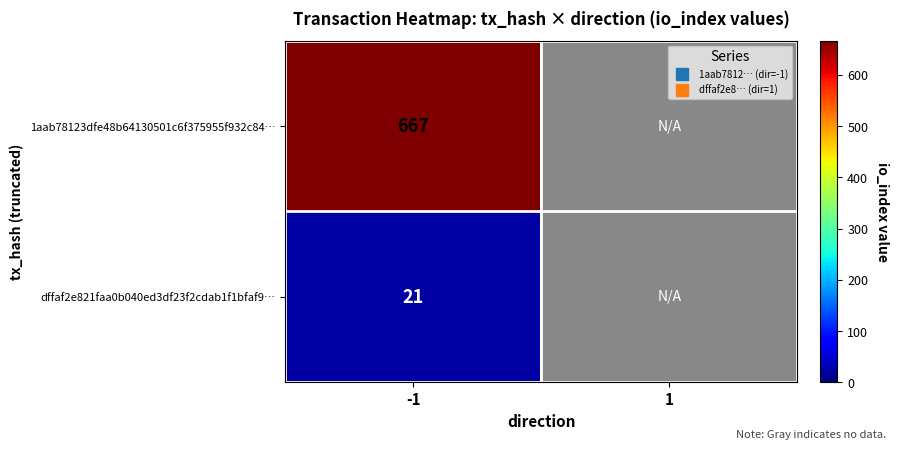

At which label is 1aab78123dfe48b64130501c6f375955f932c84… closest to 667?

-1